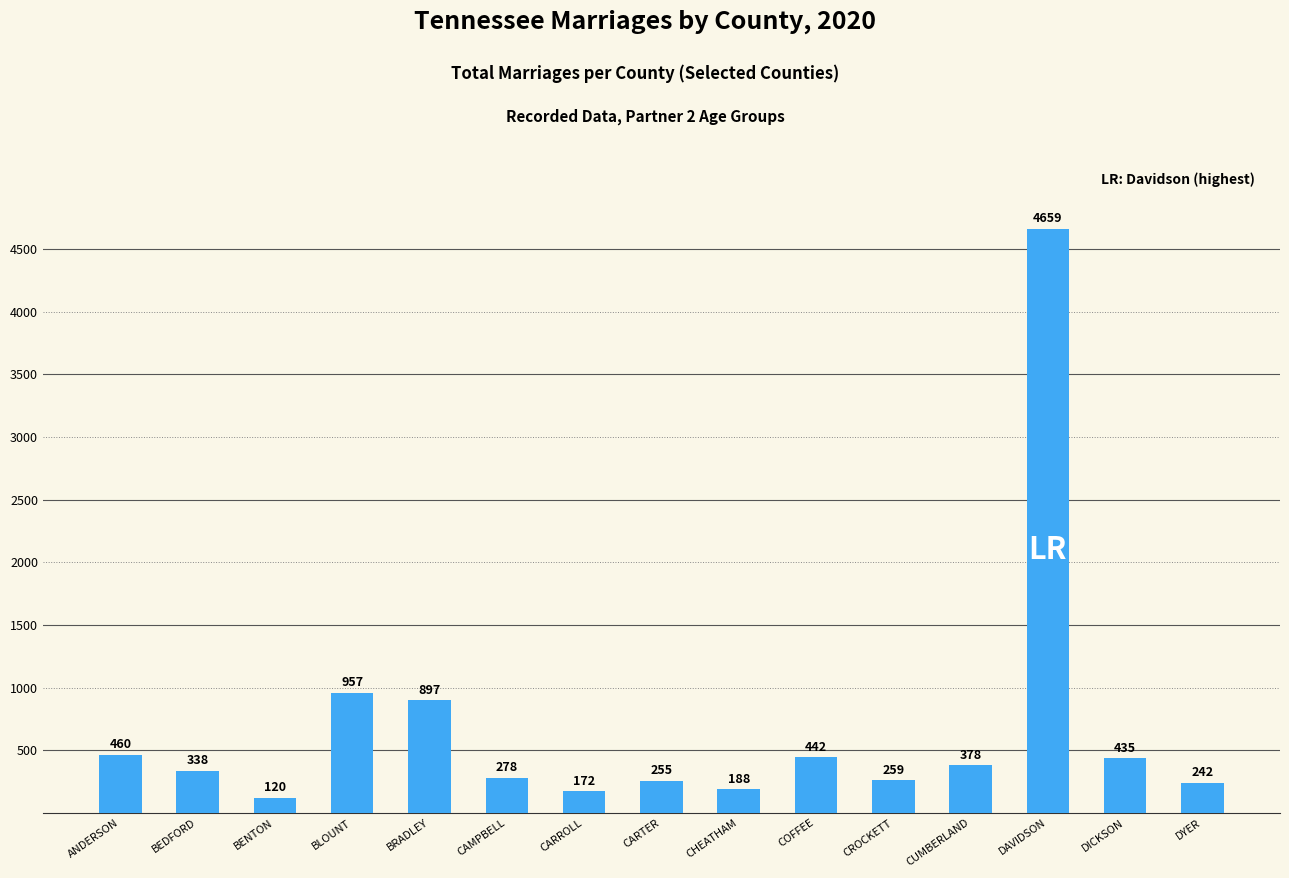

Reading left to right, extract all data points from this chart.

460	338	120	957	897	278	172	255	188	442	259	378	4659	435	242